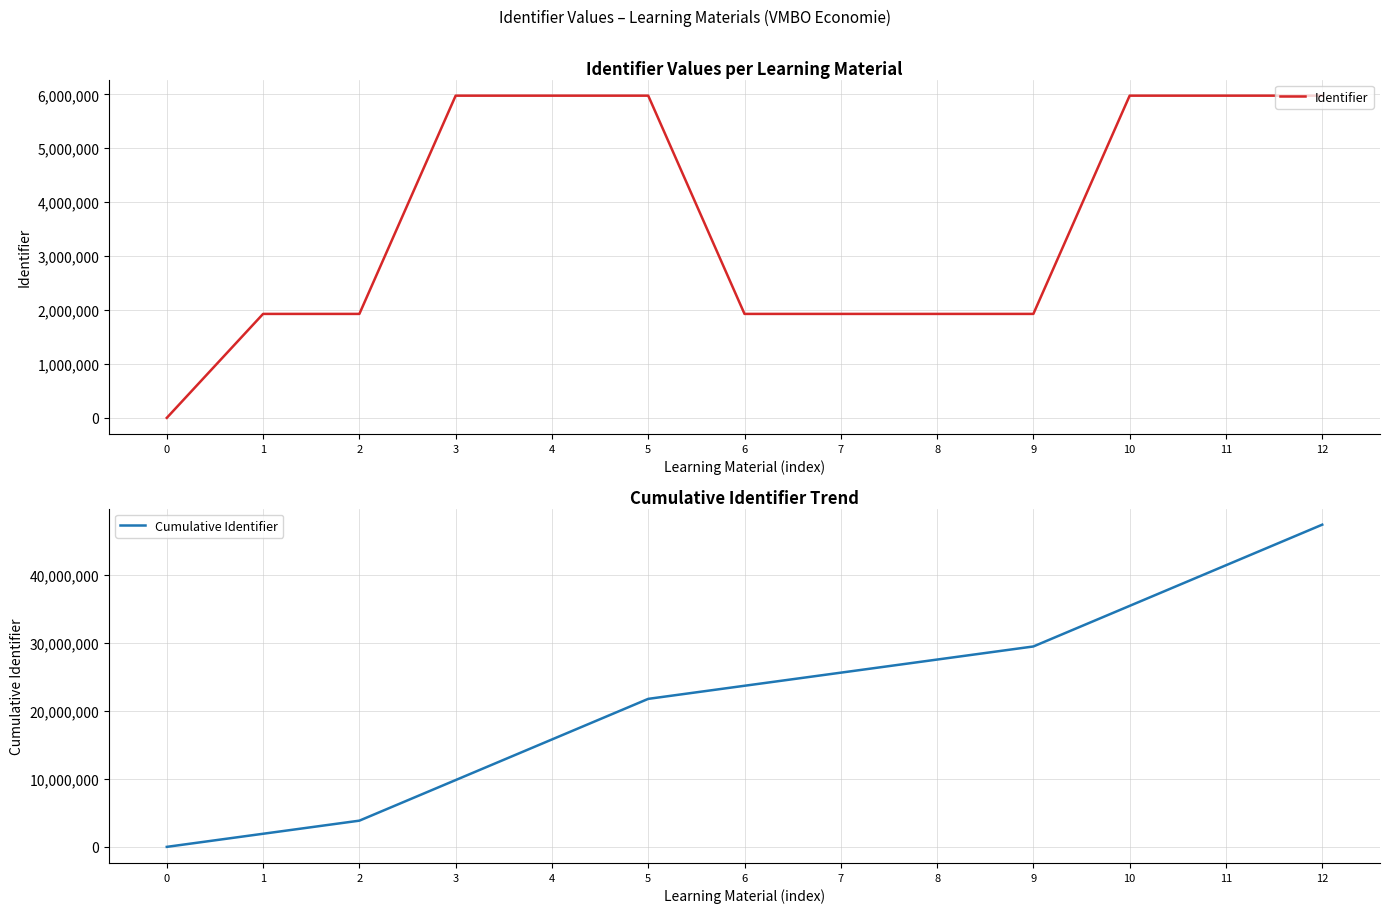

Which series has the largest total across all categories?

Cumulative Identifier